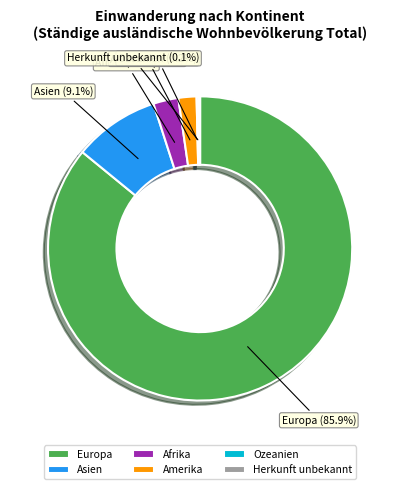

To the nearest percent, what percentage of the pie is Europa?

86%